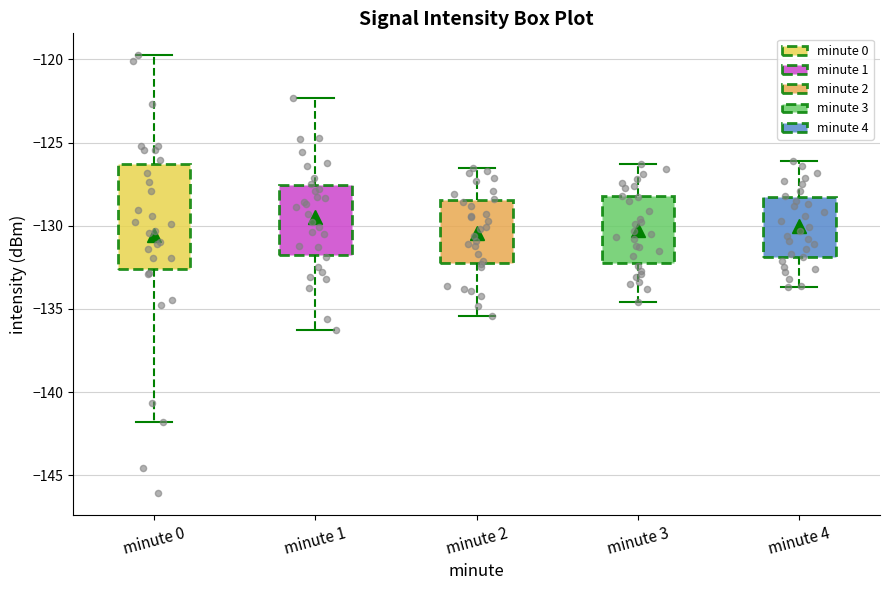

Reading left to right, transcribe this box plot: for each box, give where its median line is, the range the box spans, and where its two whiskers end, as read against the y-axis. The values are not printed on the chart, so give them approximately, as read against the axis.

minute 0: median -130.0, box -132.5 to -126.5, whiskers -142.0 to -119.5
minute 1: median -129.0, box -131.5 to -127.5, whiskers -136.5 to -122.5
minute 2: median -130.0, box -132.0 to -128.5, whiskers -135.5 to -126.5
minute 3: median -130.5, box -132.0 to -128.0, whiskers -134.5 to -126.5
minute 4: median -130.0, box -132.0 to -128.5, whiskers -133.5 to -126.0